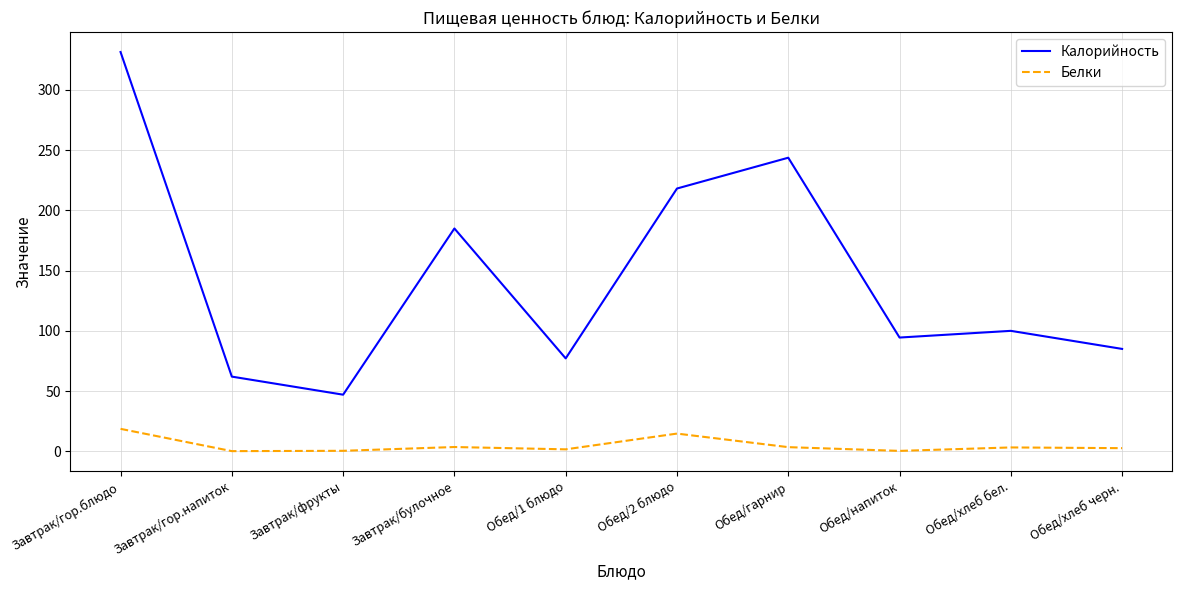

What is the maximum value shown in the chart?

331.5